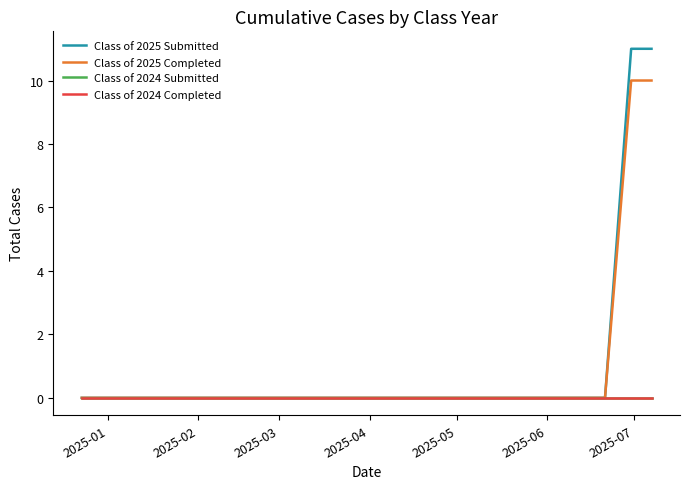

Does the chart have visible grid lines?

No